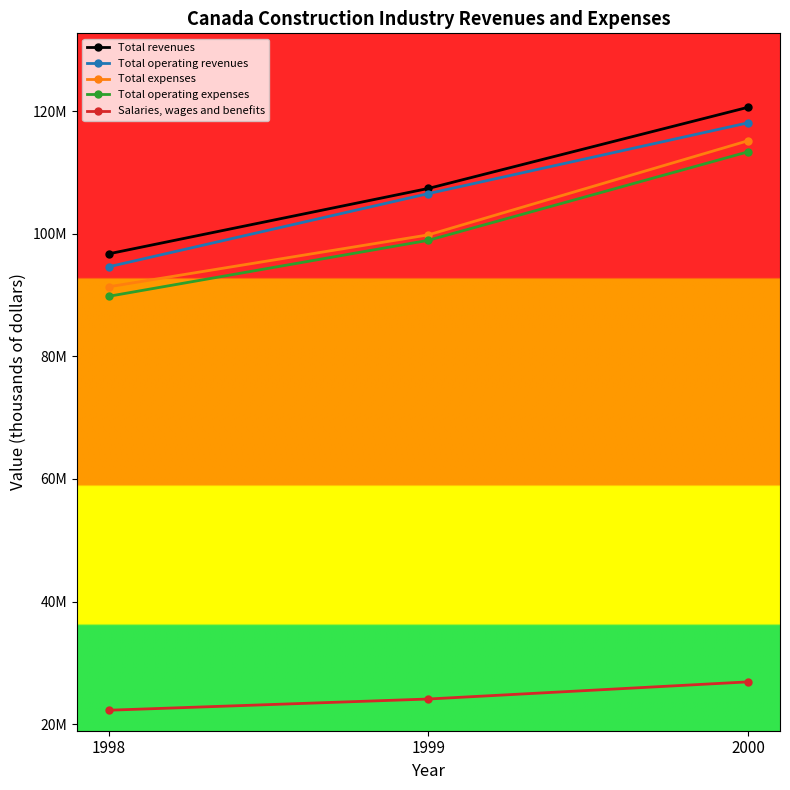

Is the value of Salaries, wages and benefits at 1999 greater than the value of Total operating expenses at 1998?

No